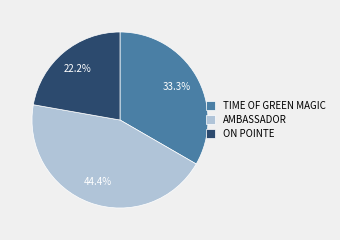

Is TIME OF GREEN MAGIC the majority of the pie?

No